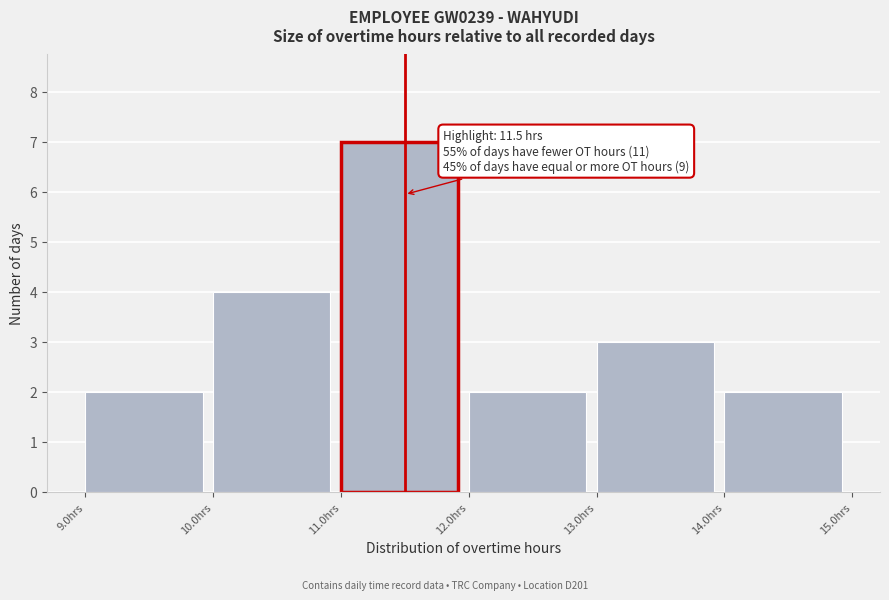

Which range on the x-axis has the tallest bar?

11 to 12